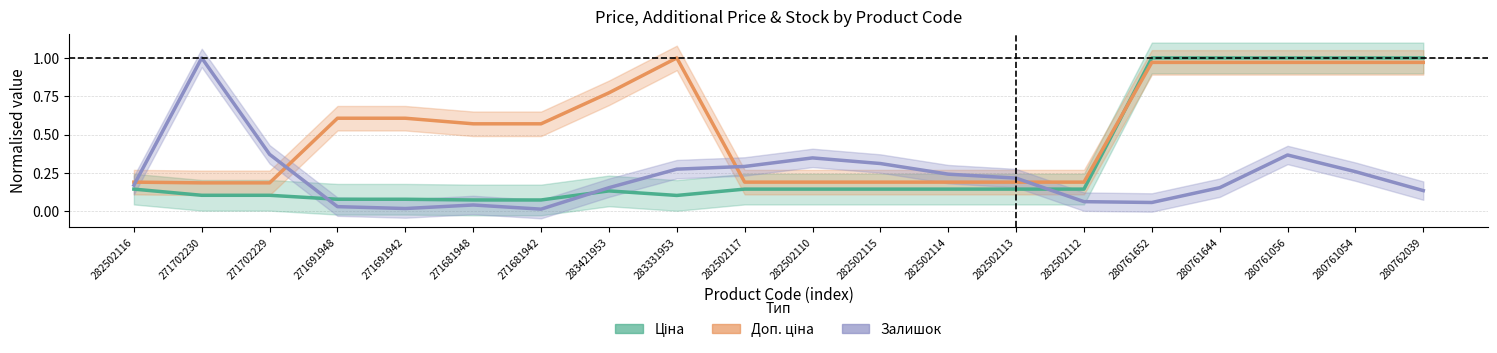

At which category does Залишок reach its first local valley?

271691942